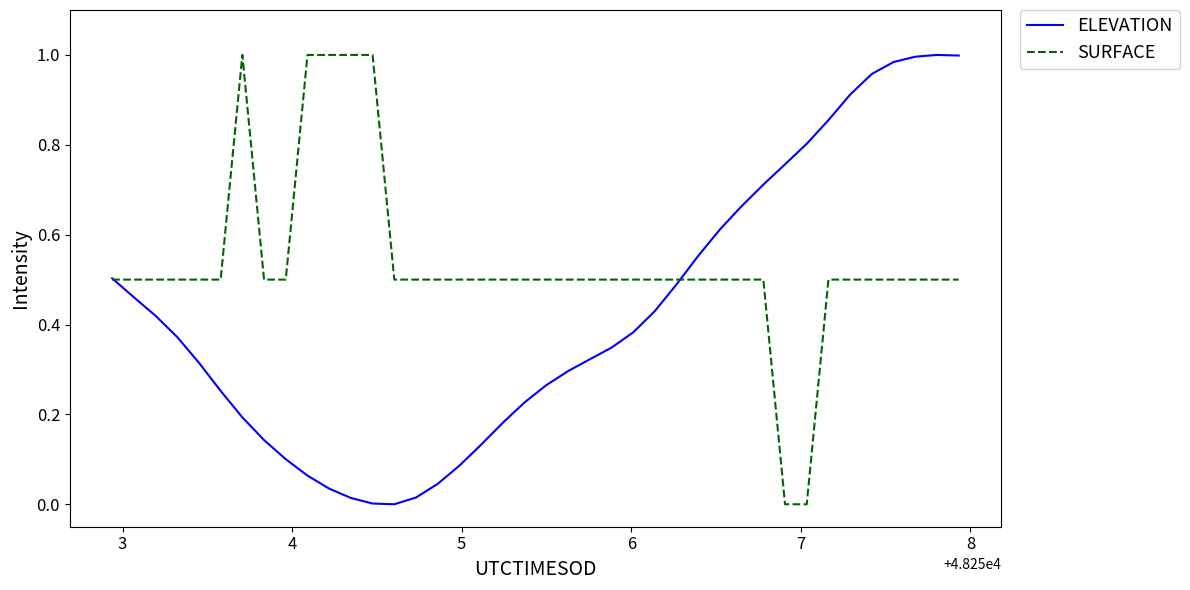

Which series has the largest total across all categories?

SURFACE